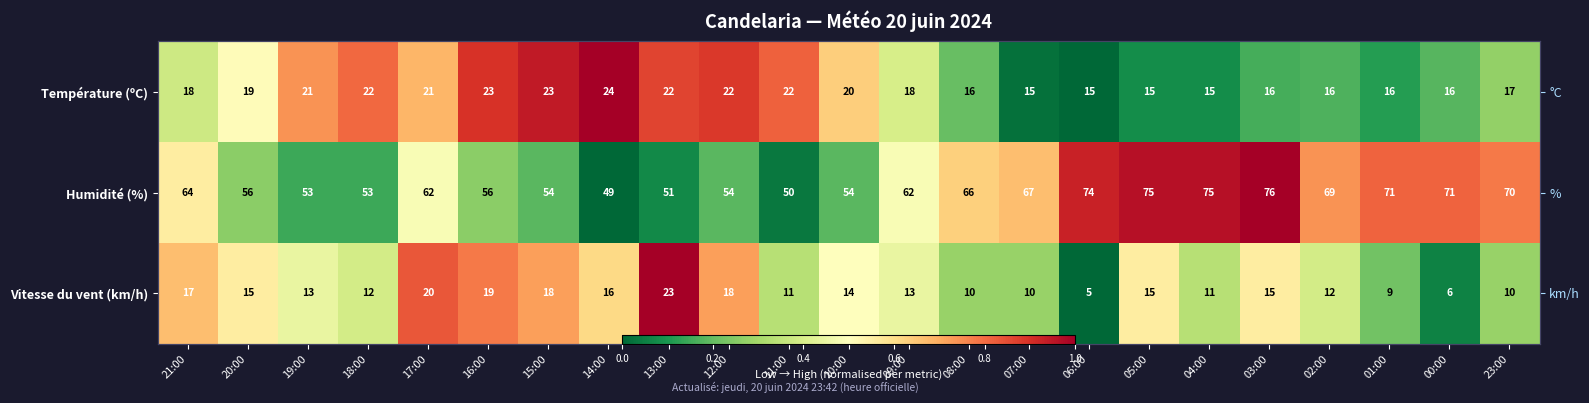

At how many categories does at least one series exceed 0?

23